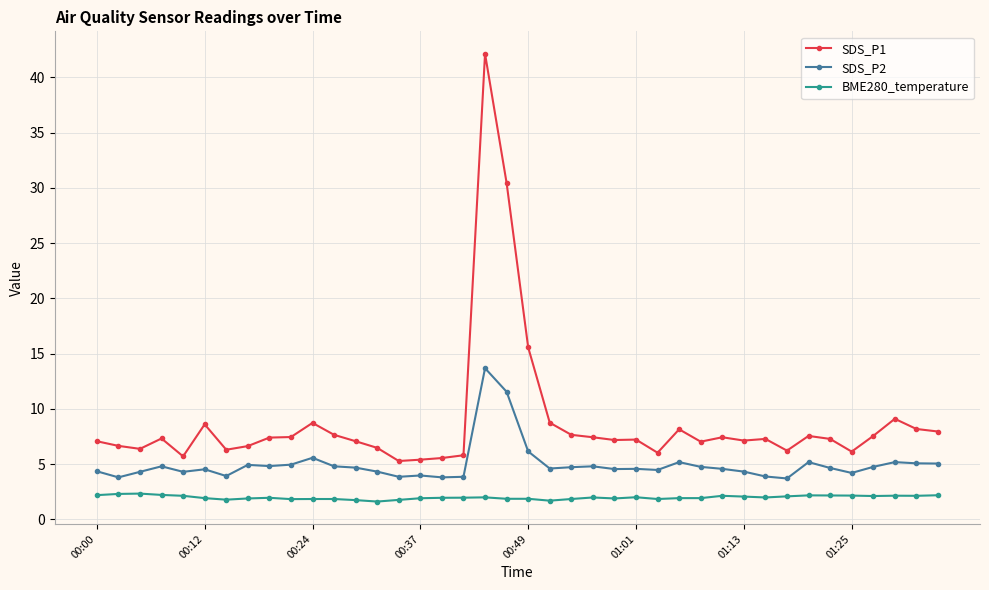

What is the sum of all BME280_temperature values?

79.2